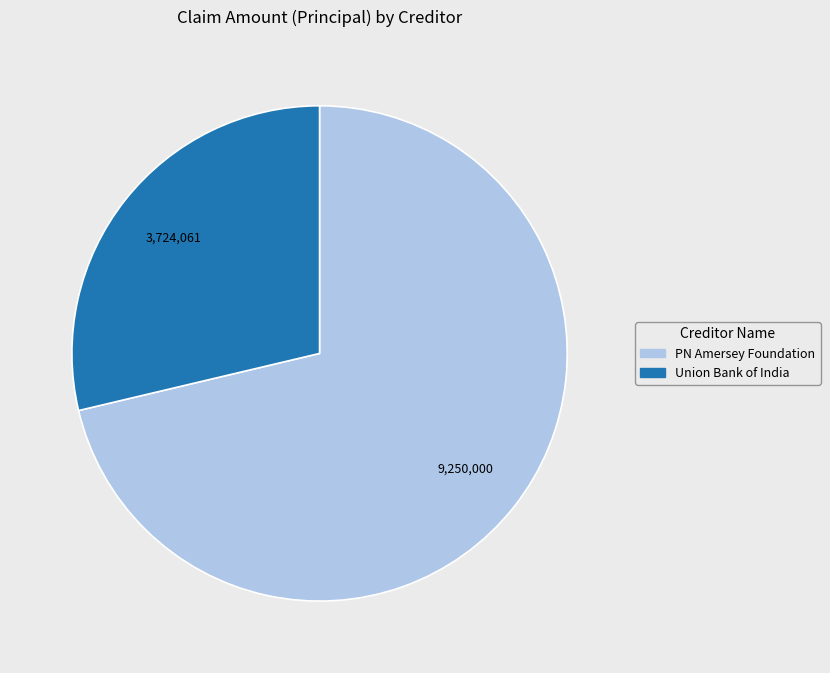

Is Union Bank of India the majority of the pie?

No